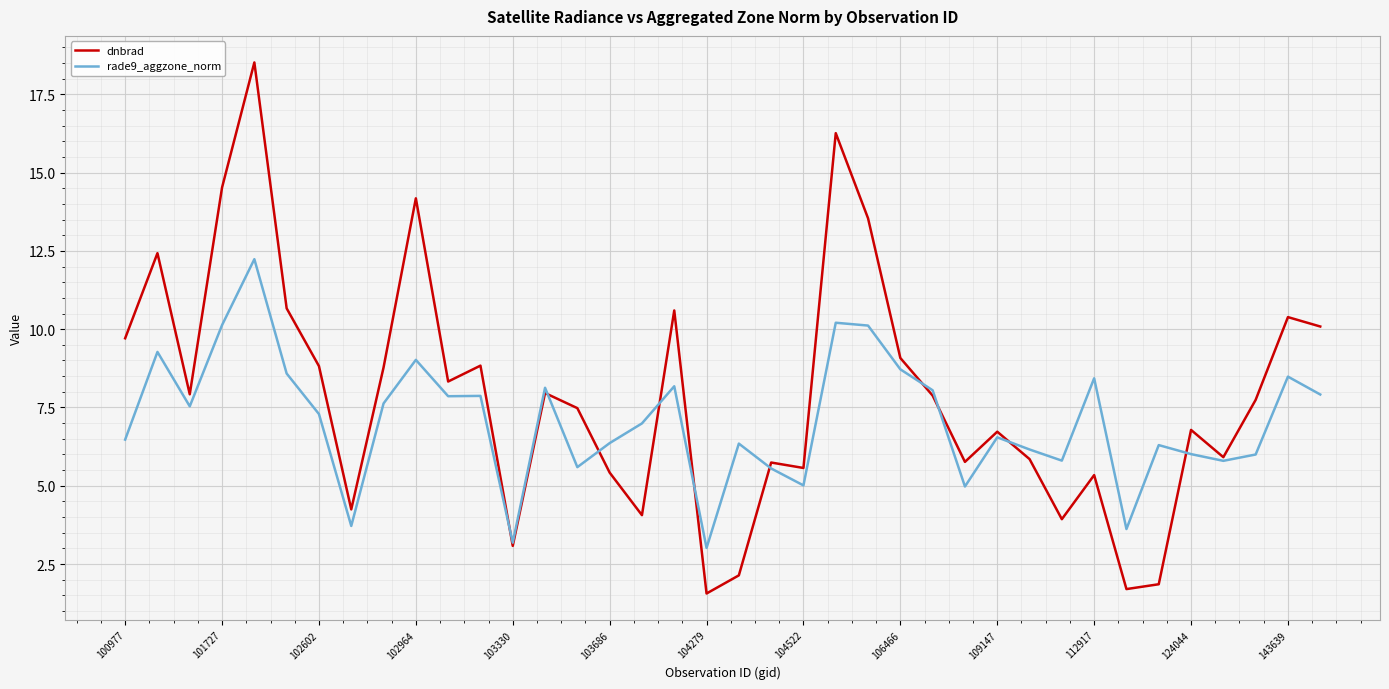

What is the sum of all rade9_aggzone_norm values?

269.1